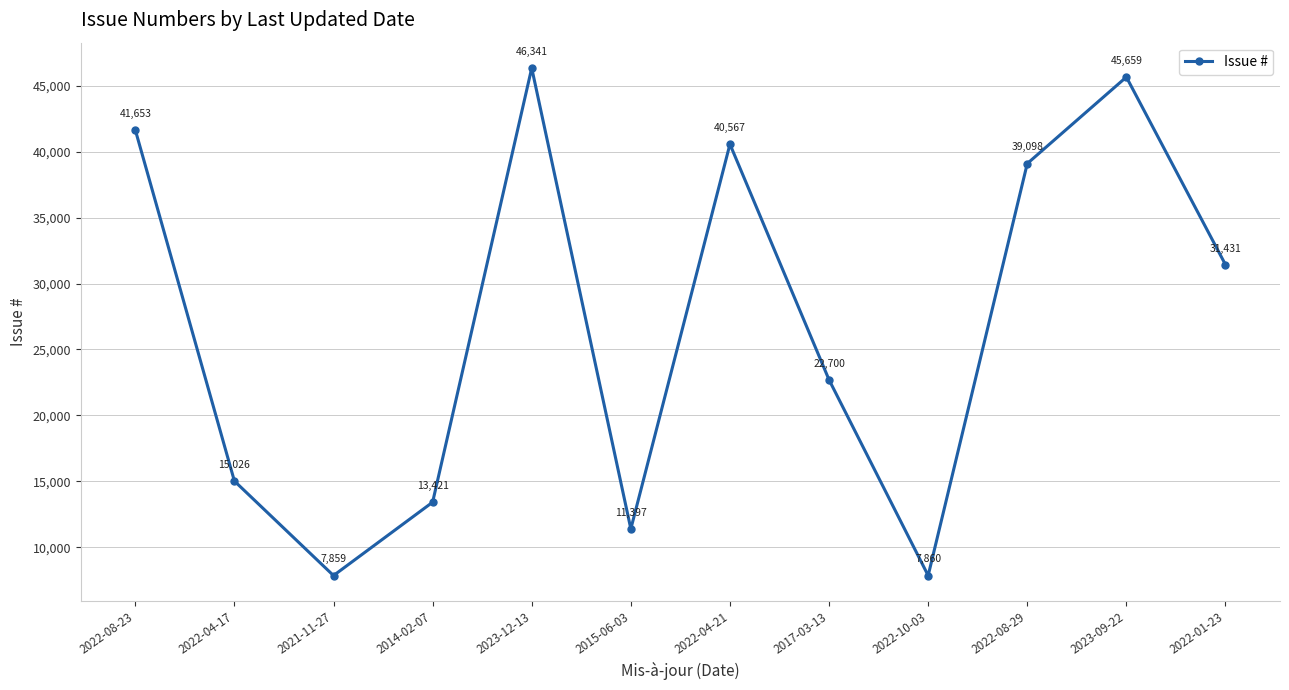

List the labels in order of value, smallest first.

2021-11-27, 2022-10-03, 2015-06-03, 2014-02-07, 2022-04-17, 2017-03-13, 2022-01-23, 2022-08-29, 2022-04-21, 2022-08-23, 2023-09-22, 2023-12-13